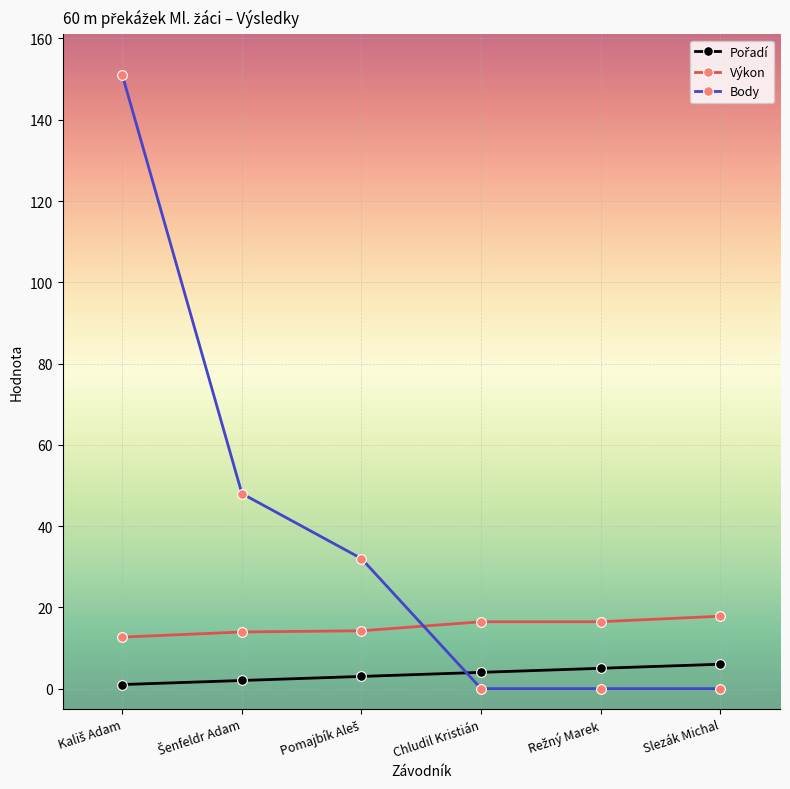

Which series has the largest total across all categories?

Body